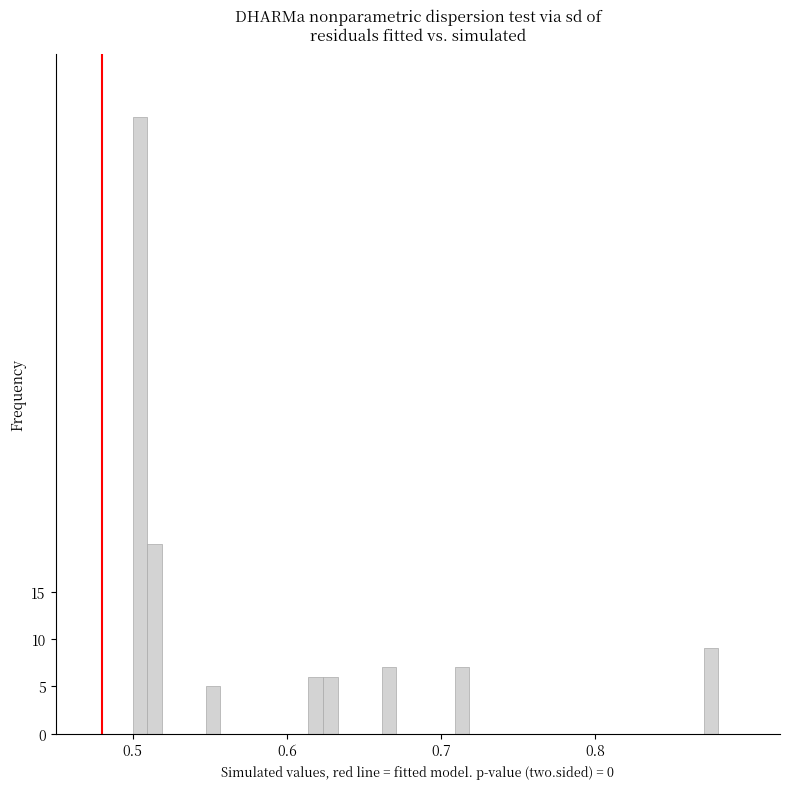

Read against the x-axis, roughly where is the centre of the tallest bar?

0.50